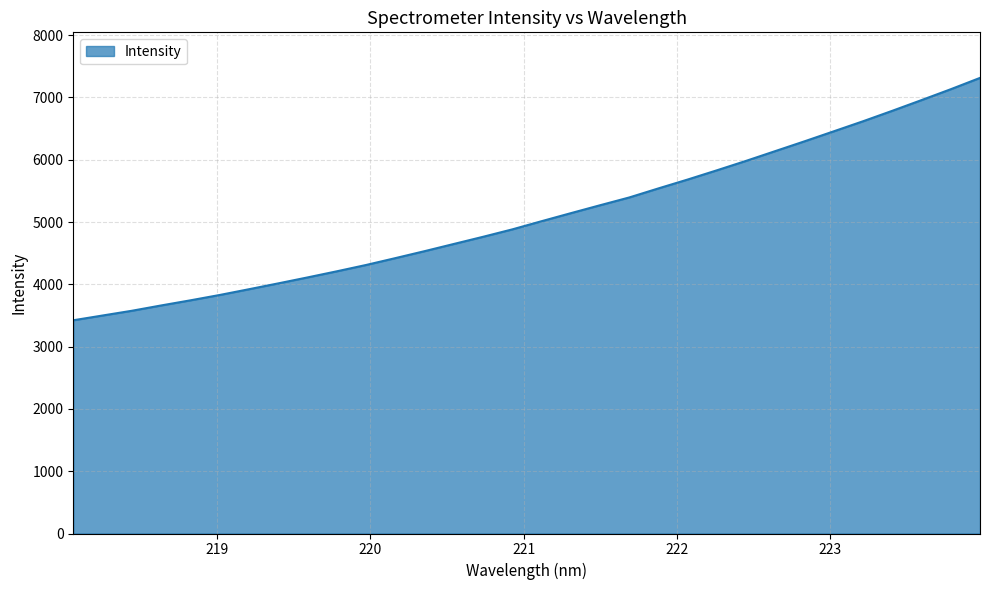

What is the greatest value displayed?

7313.4